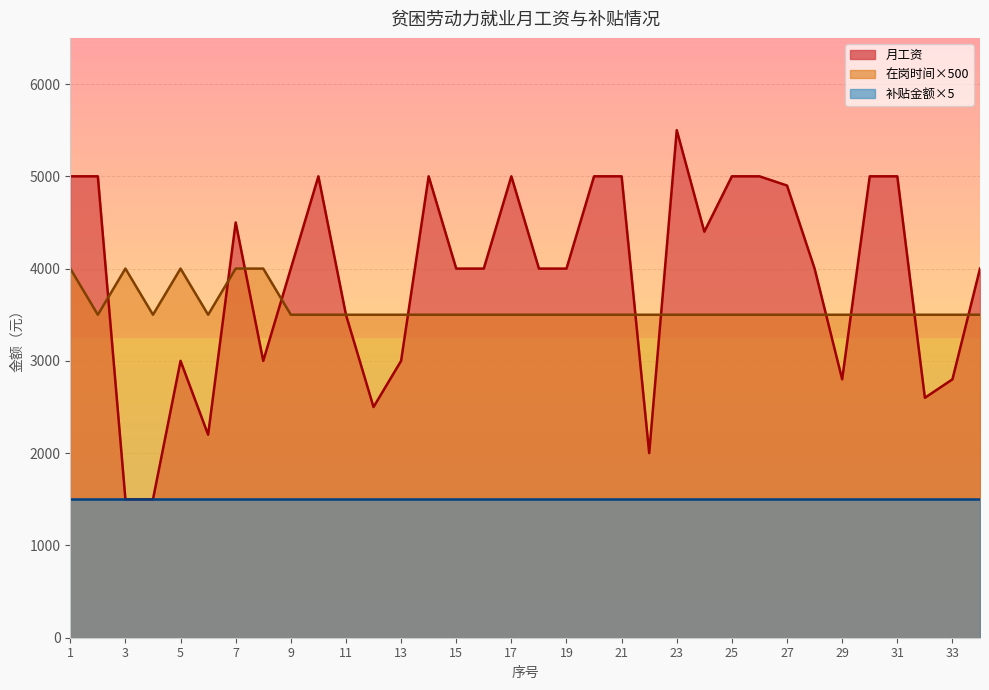

Which series has the largest total across all categories?

月工资